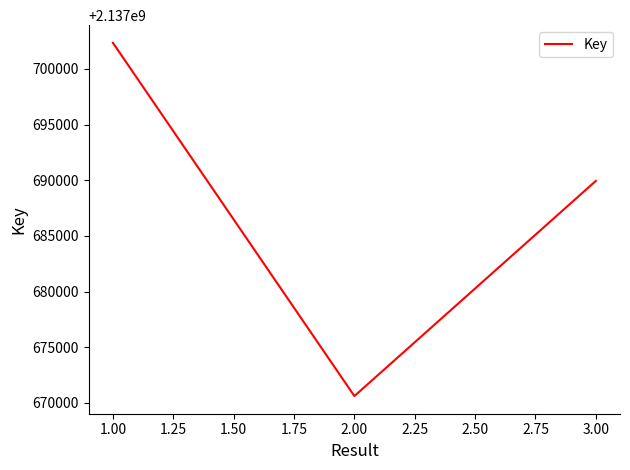

What is the ratio of the value at 3.00 to the value at 1.00?

1.0